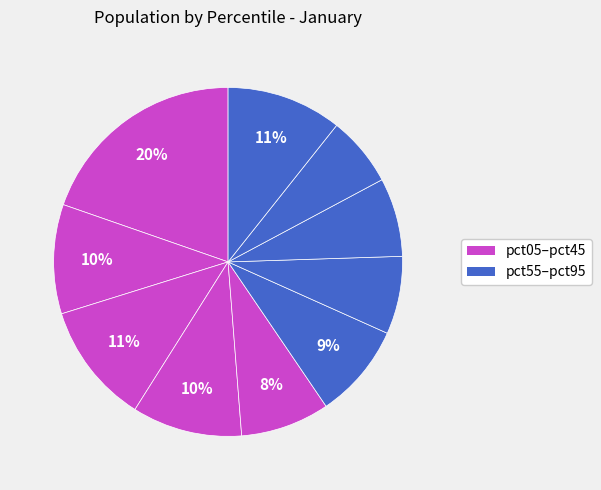

How many slices are in this pie chart?

10